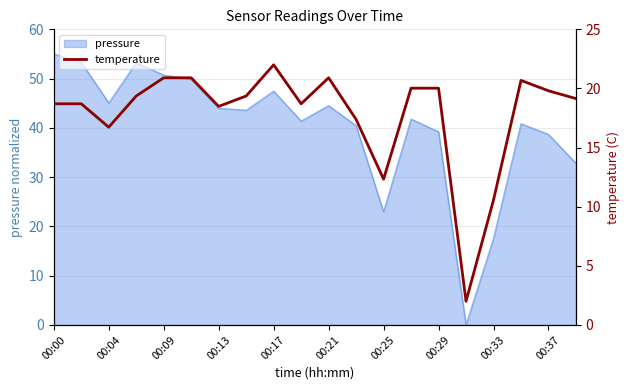

The pressure series shows 39.2 at 00:29. True or false?

True